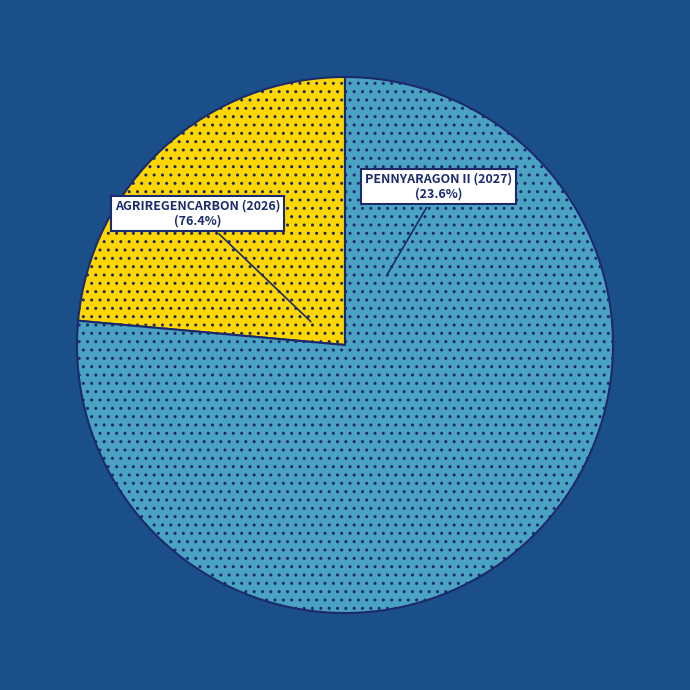

Does PENNYARAGON II (2027) represent more than half of the total?

No